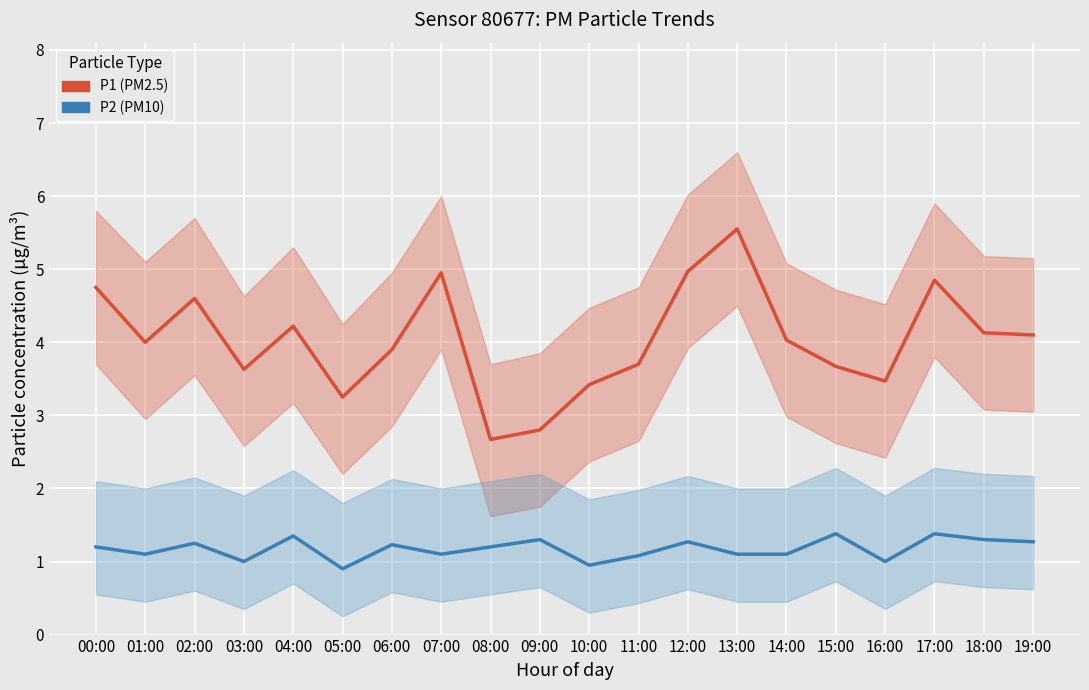

List the series in order of their peak value, highest first.

P1, P2